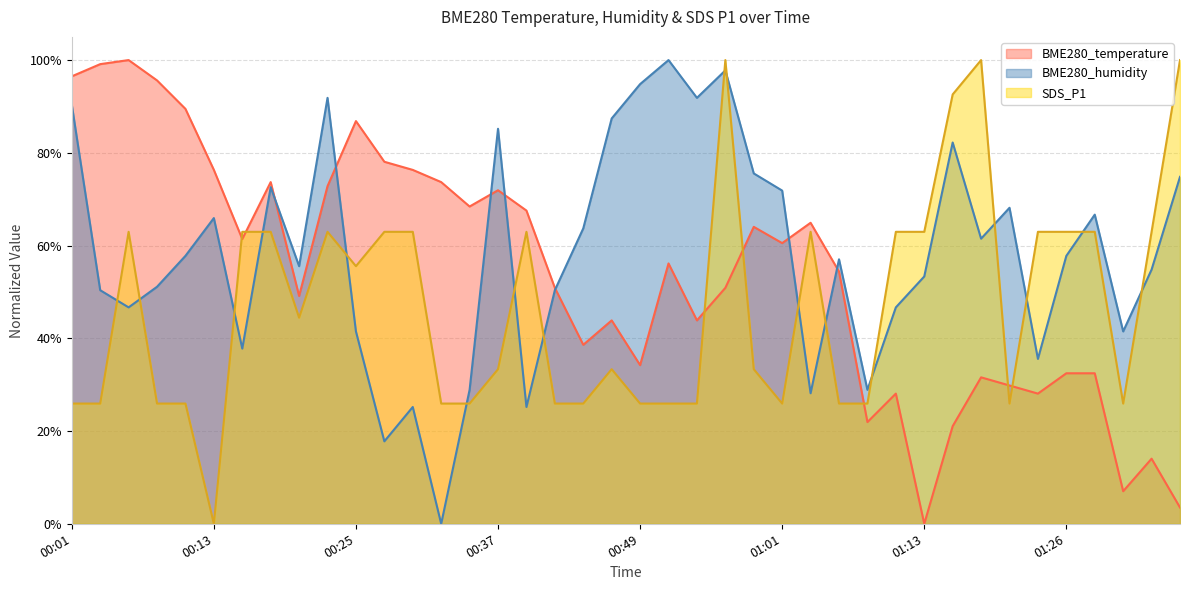

Between which two adjacent categories do BME280_humidity and BME280_temperature first intersect?

00:18 and 00:20